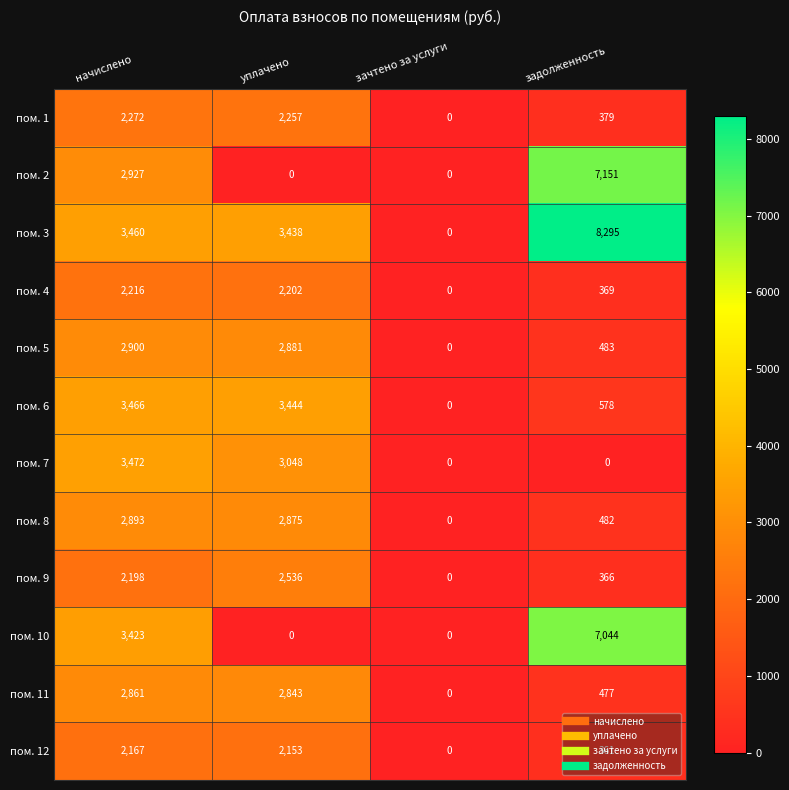

What is the greatest value displayed?

8295